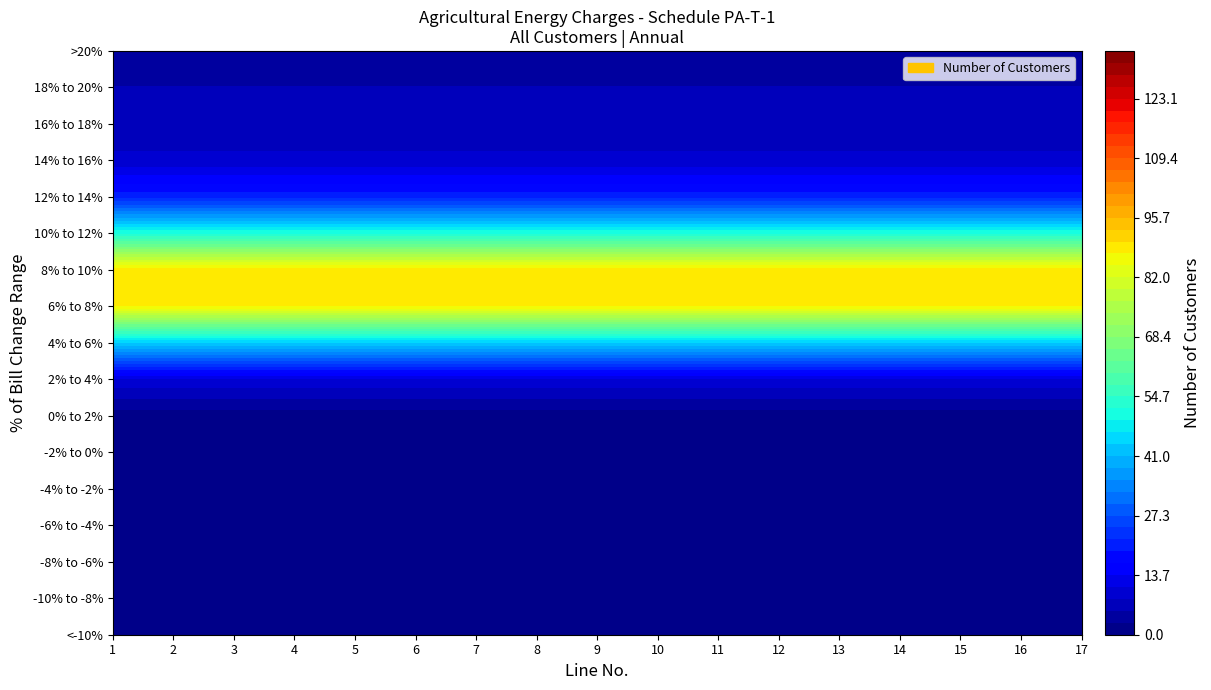

At which category is the sum across all series the highest?

9